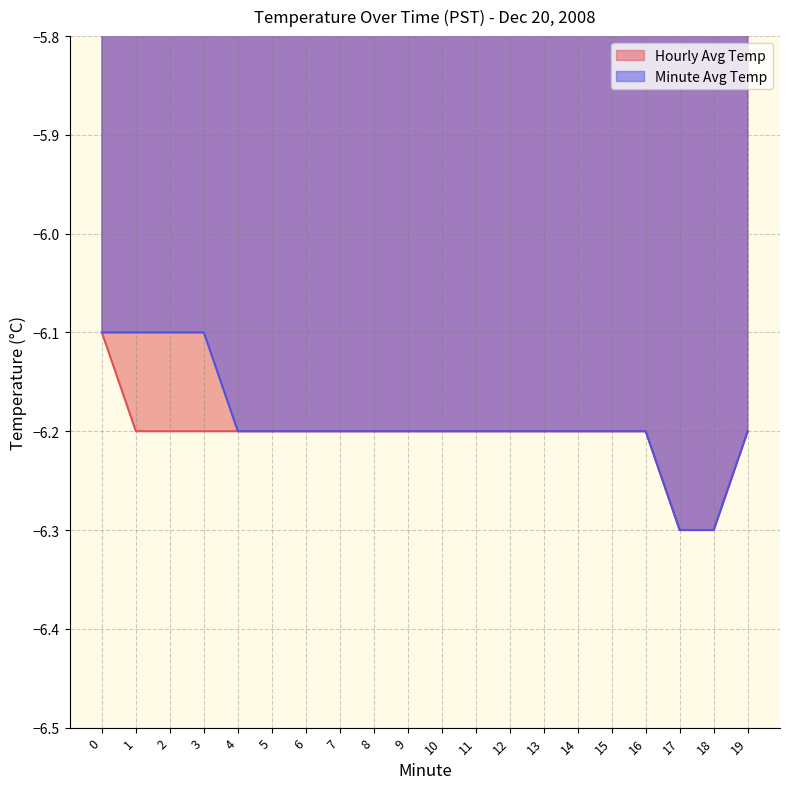

What is the value of the Hourly Avg Temp point at the 10th from the left?

-6.2